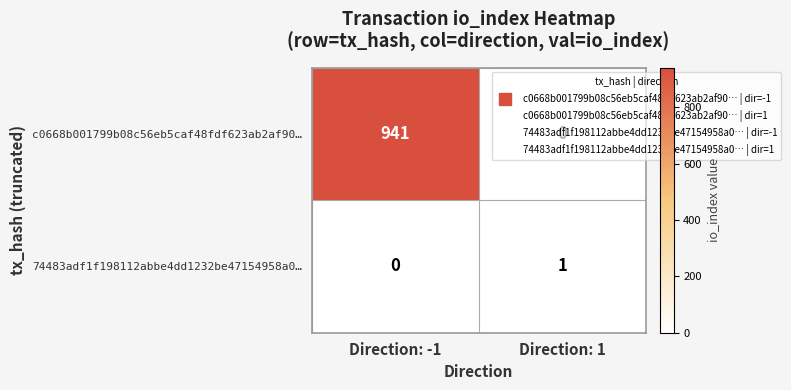

What is the difference between the maximum and minimum values in the c0668b001799b08c56eb5caf48fdf623ab2af90… series?

941